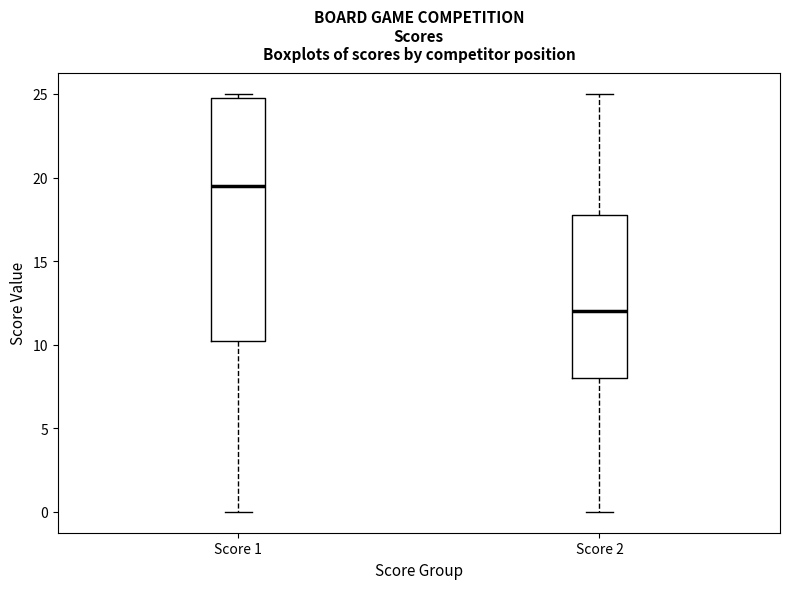

Where is the upper edge of the box for Score 1 on the y-axis? The values are not printed on the chart, so give them approximately, as read against the axis.

25.0